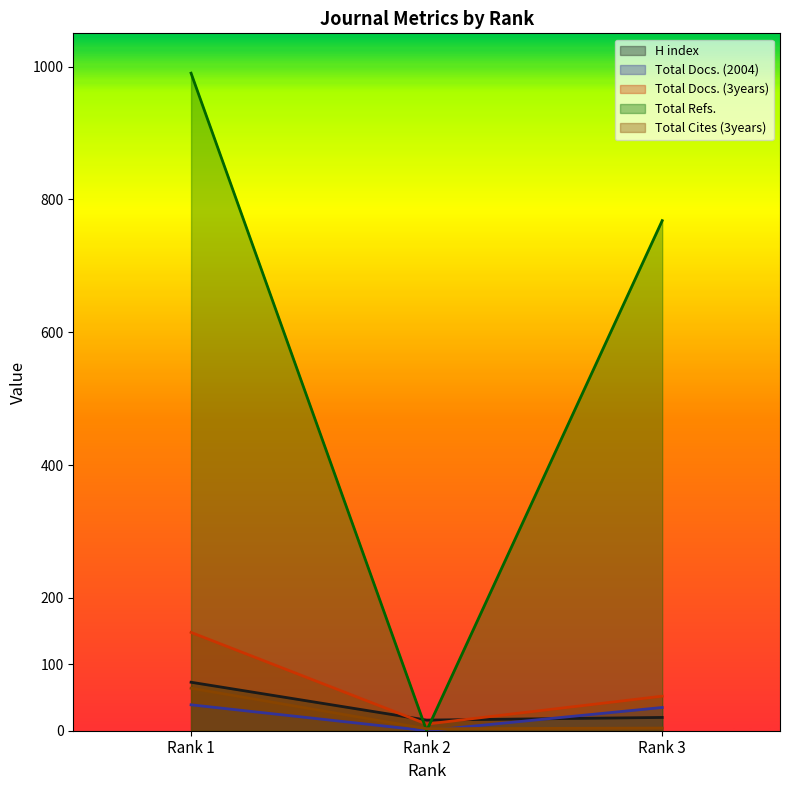

At how many categories does at least one series exceed 88?

2